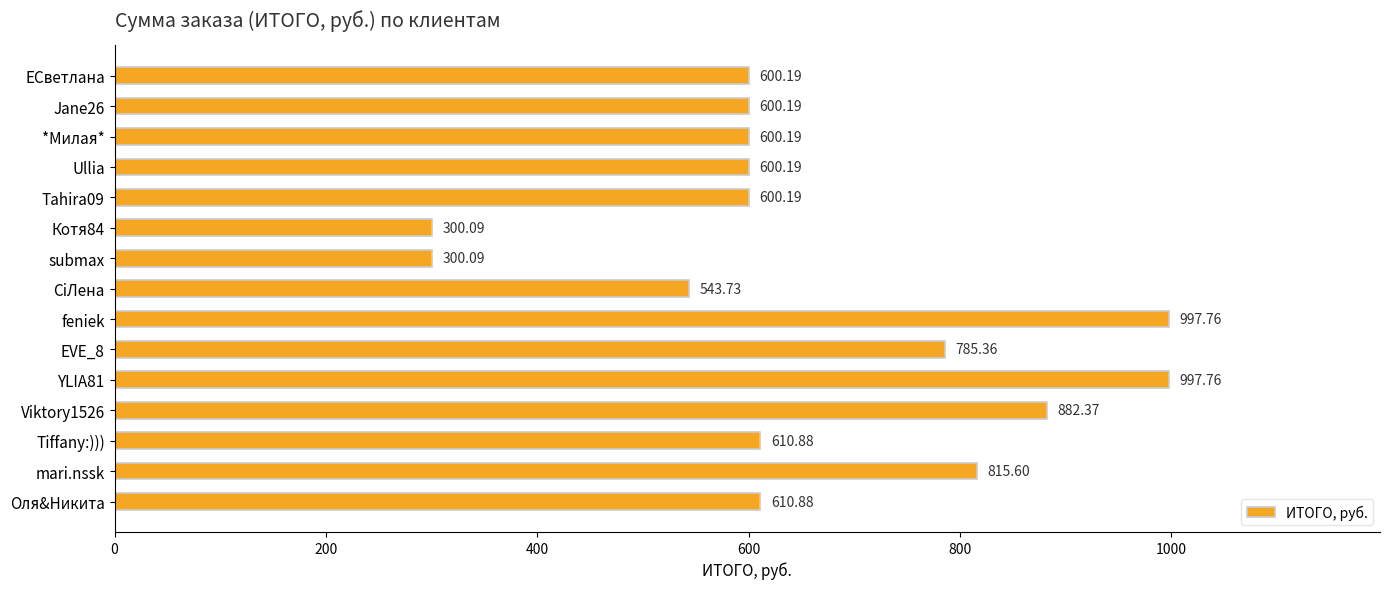

What is the average value?

656.4